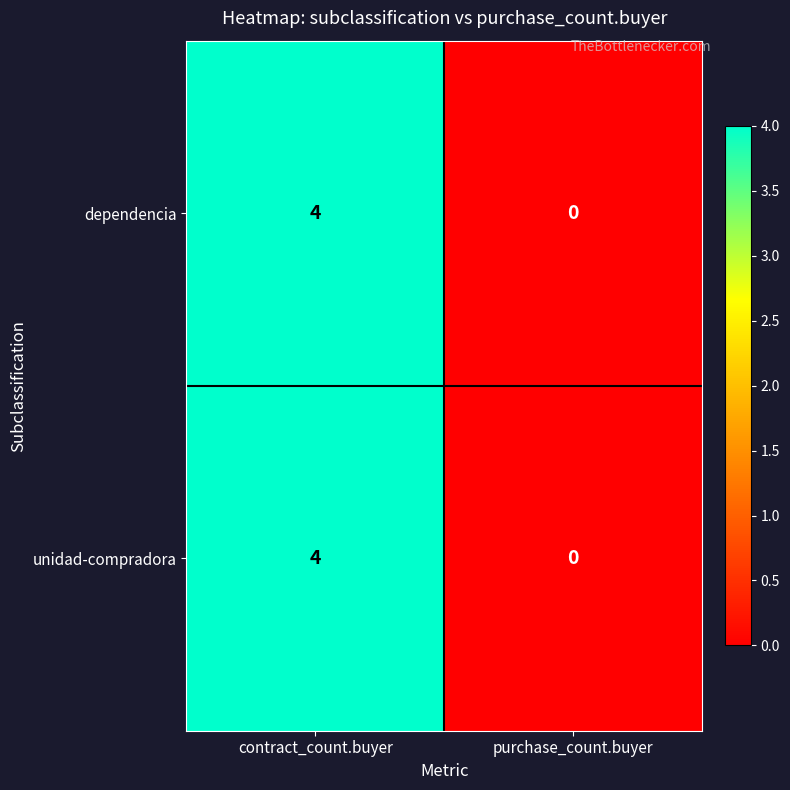

Reading left to right, what are all the values shown in this chart?

dependencia: contract_count.buyer=4	purchase_count.buyer=0
unidad-compradora: contract_count.buyer=4	purchase_count.buyer=0